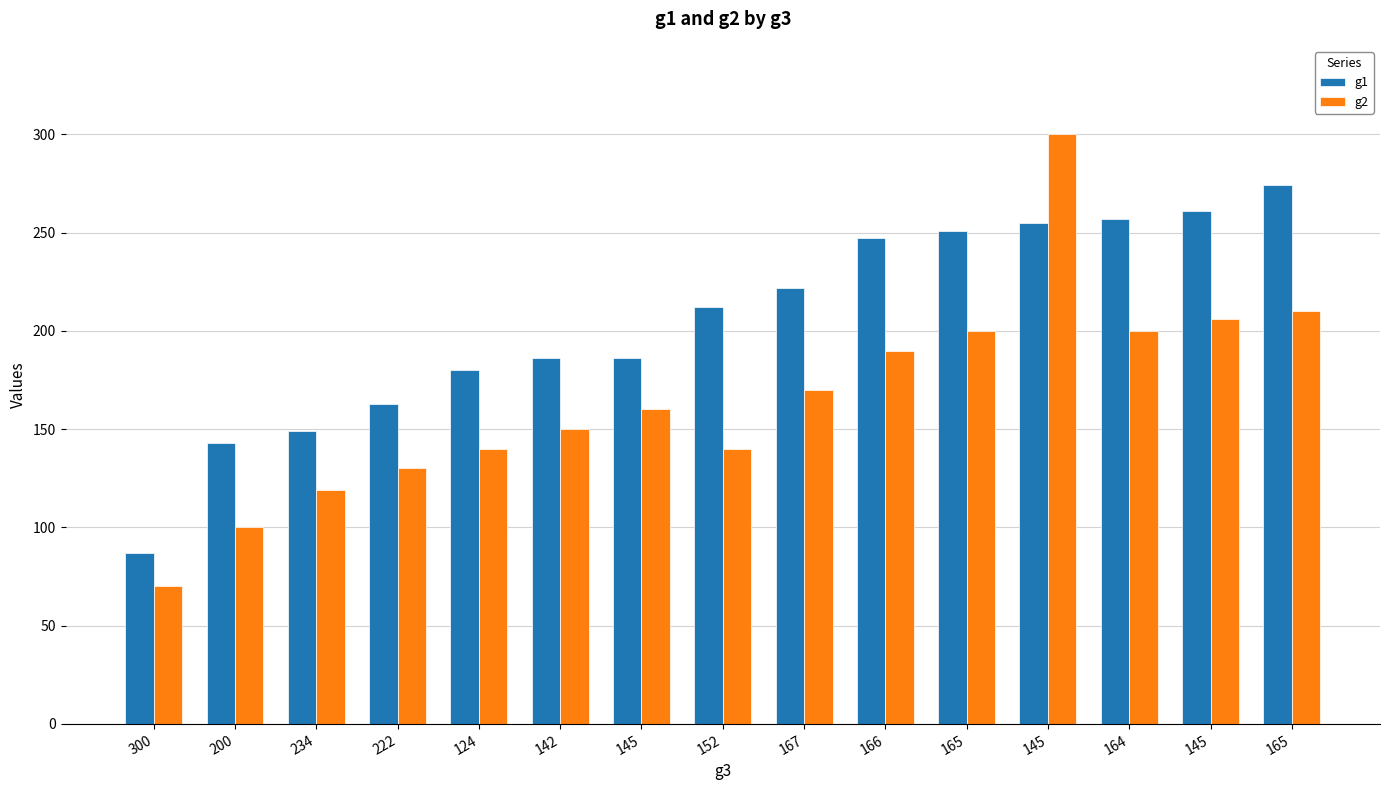

What is the label of the 1st bar from the right?

165